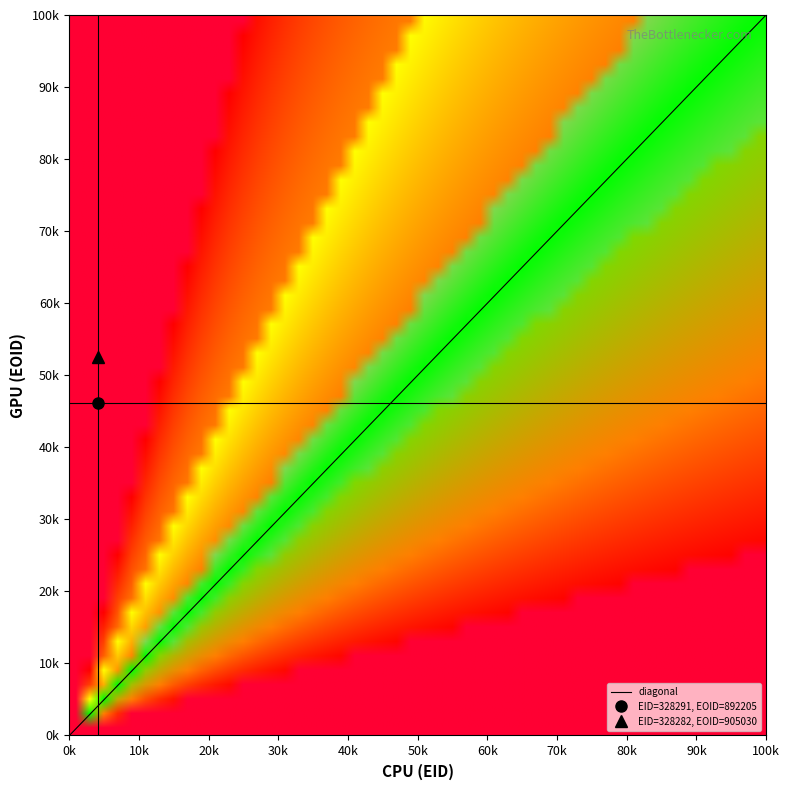

Rank the categories by value from highest to lowest.

100k, 0k